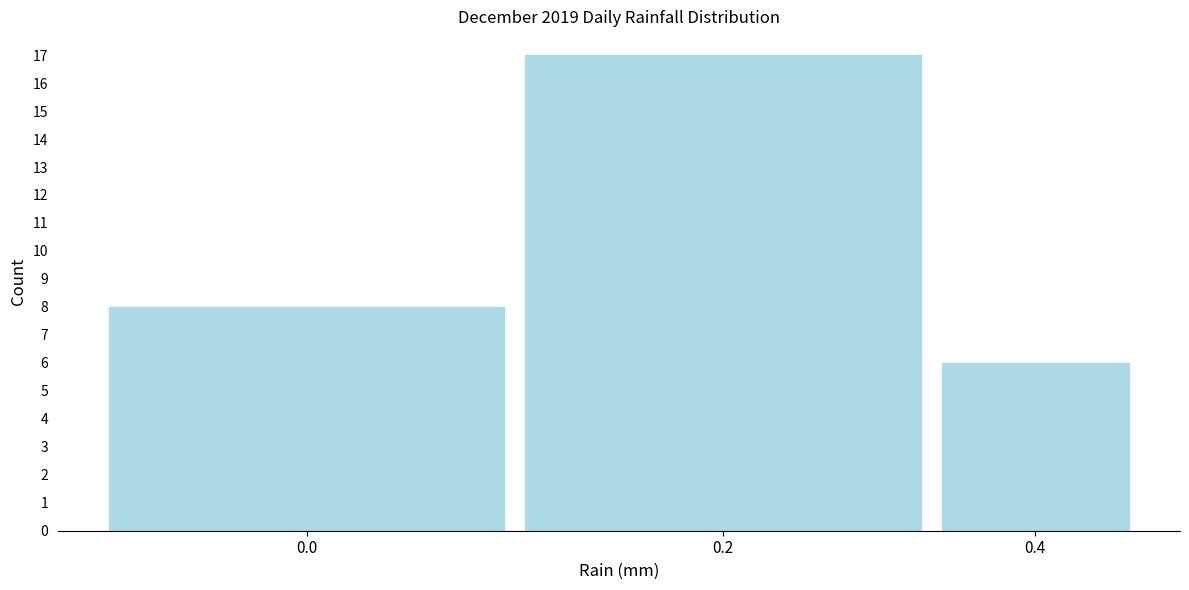

Reading left to right, extract all data points from this chart.

8	17	6